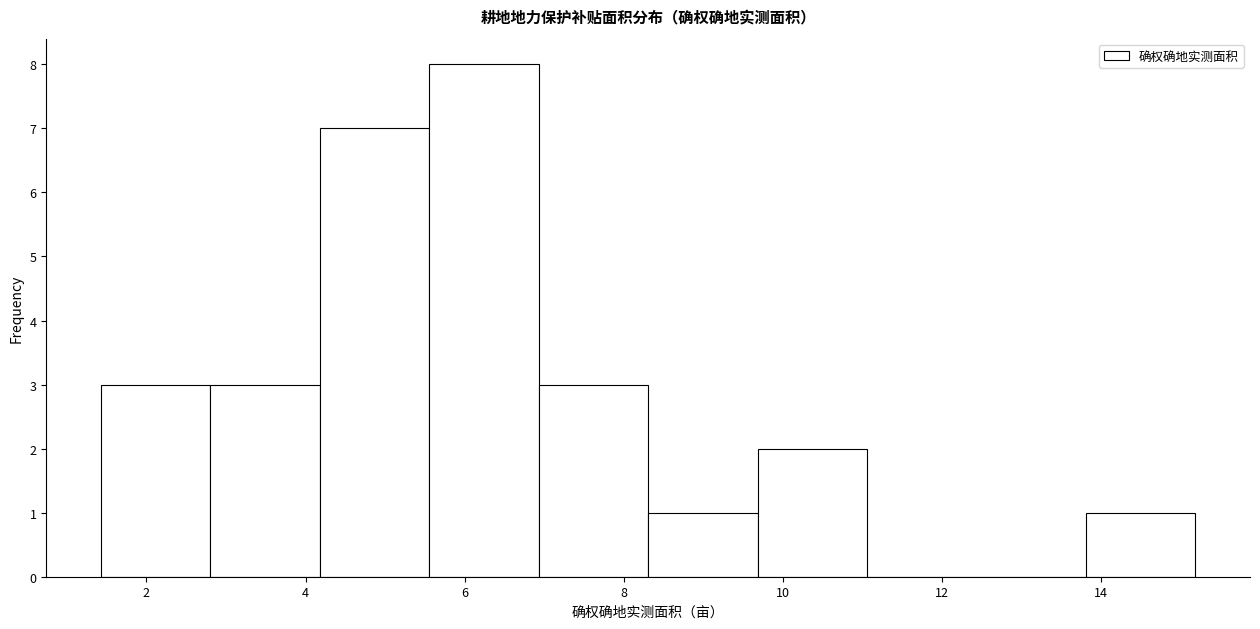

Which range on the x-axis has the tallest bar?

5.6 to 7.0